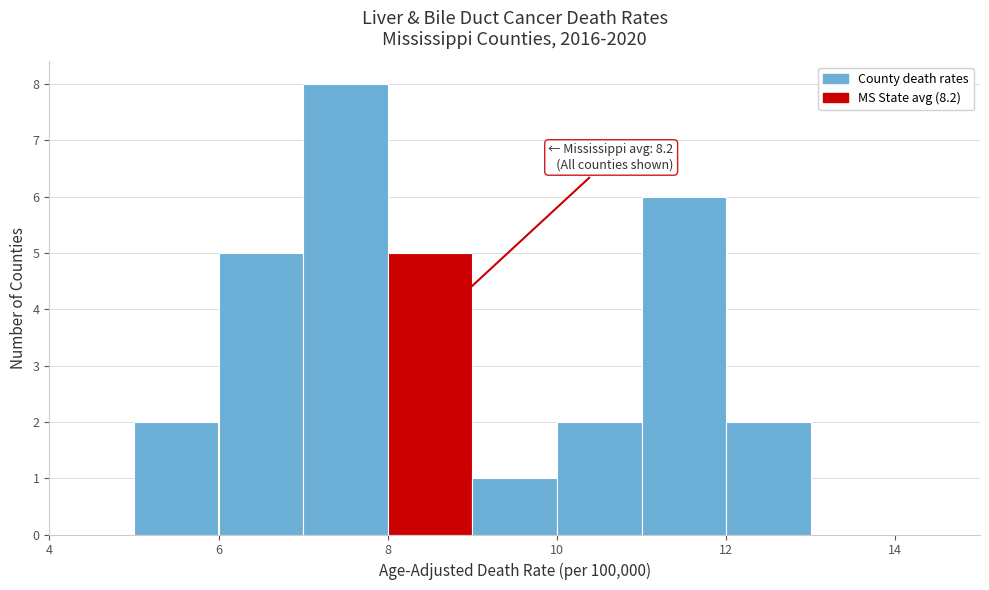

Which range on the x-axis has the tallest bar?

7 to 8